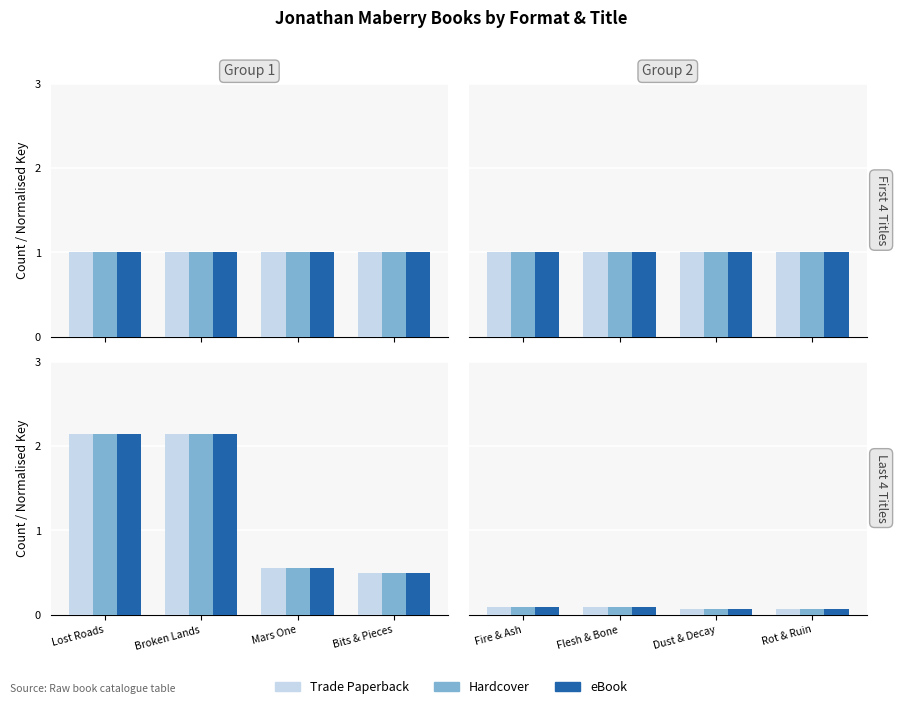

What position from the right is Fire & Ash?

4